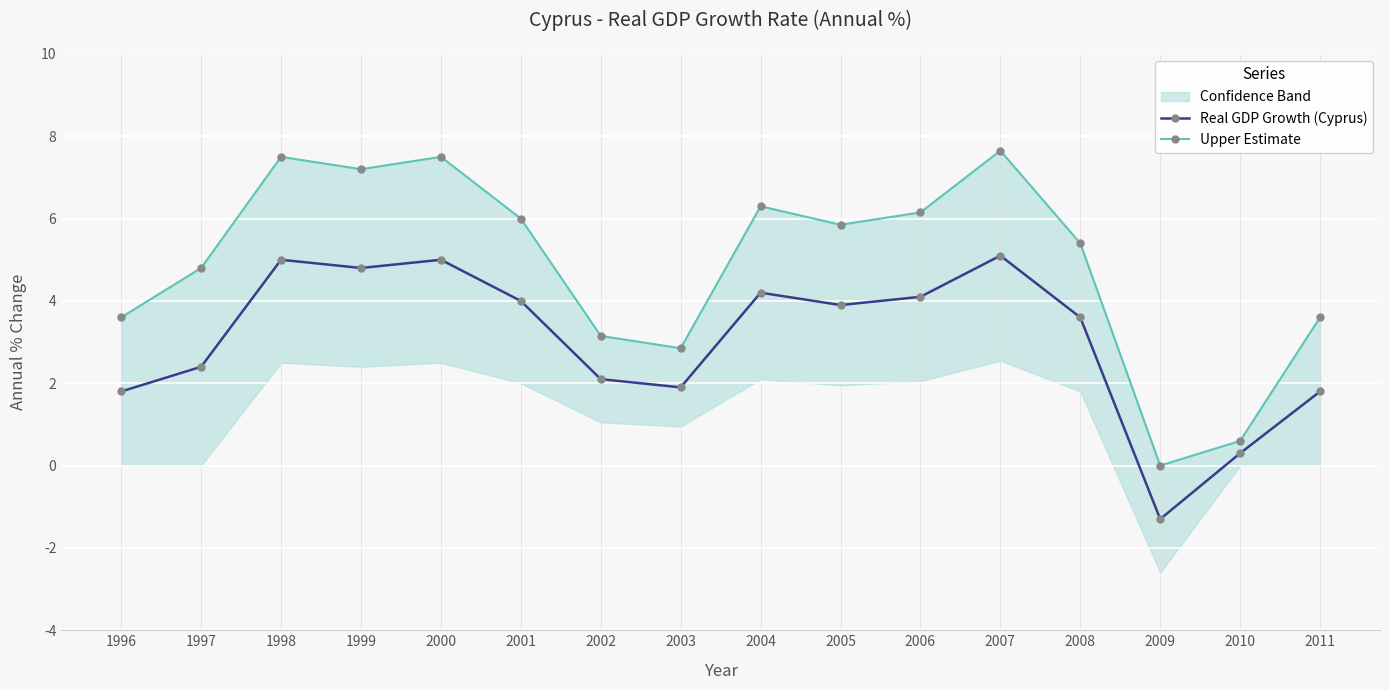

At which label does Real GDP Growth (Cyprus) first exceed 3?

1998